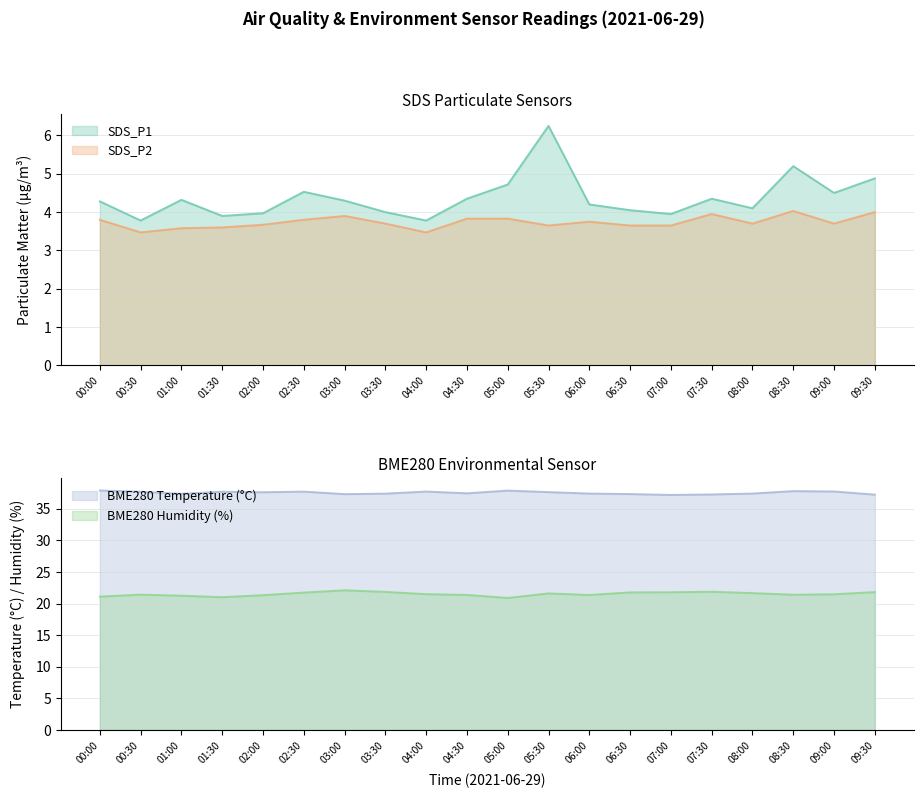

Is the value of BME280_humidity at 02:00 greater than the value of SDS_P1 at 05:30?

Yes